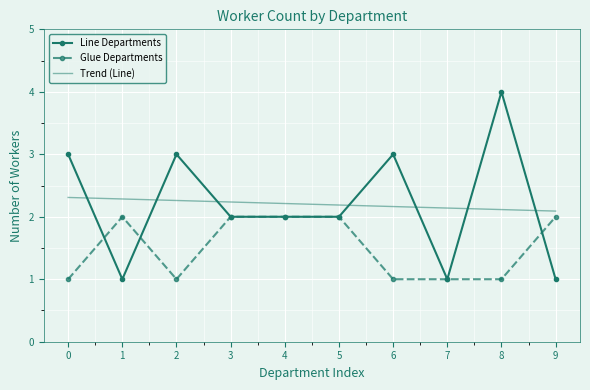

Count the number of data series in this chart.

3